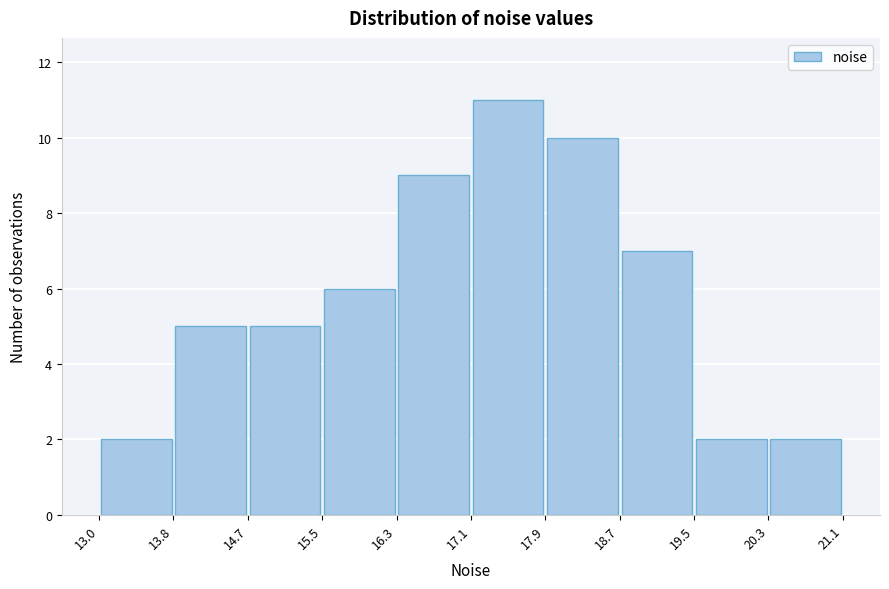

Reading left to right, list every bar in this chart as the range it spans on the x-axis followed by its height. The values are not printed on the chart, so give them approximately, as read against the axis.

13.0 to 13.8: 2
13.8 to 14.7: 5
14.7 to 15.5: 5
15.5 to 16.3: 6
16.3 to 17.1: 9
17.1 to 17.9: 11
17.9 to 18.7: 10
18.7 to 19.5: 7
19.5 to 20.3: 2
20.3 to 21.1: 2